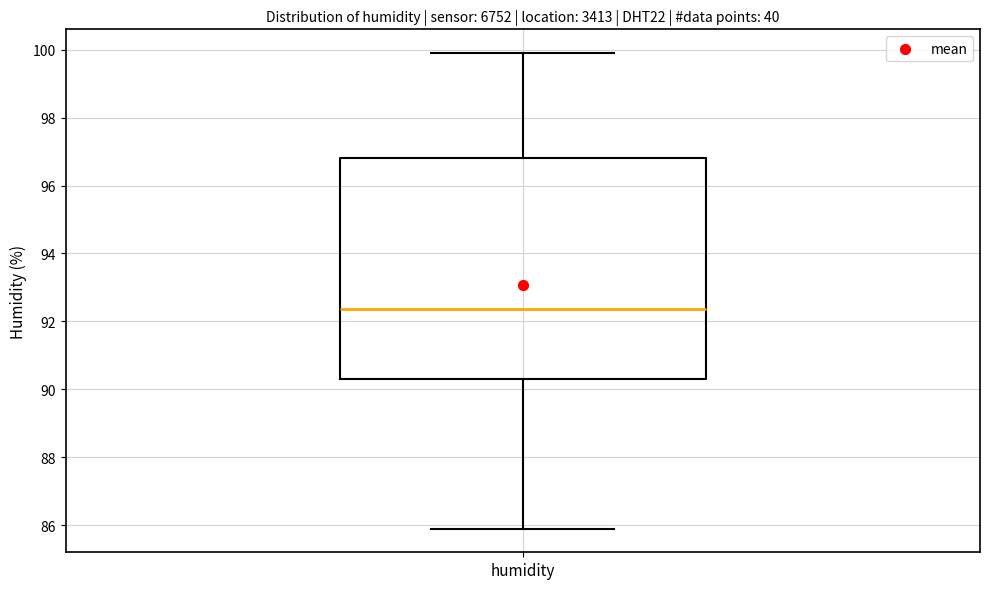

Read this box plot against the y-axis: the position of the median line, the range covered by the box, and the ends of both whiskers. The values are not printed on the chart, so give them approximately, as read against the axis.

median 92.4, box 90.4 to 96.8, whiskers 86.0 to 100.0